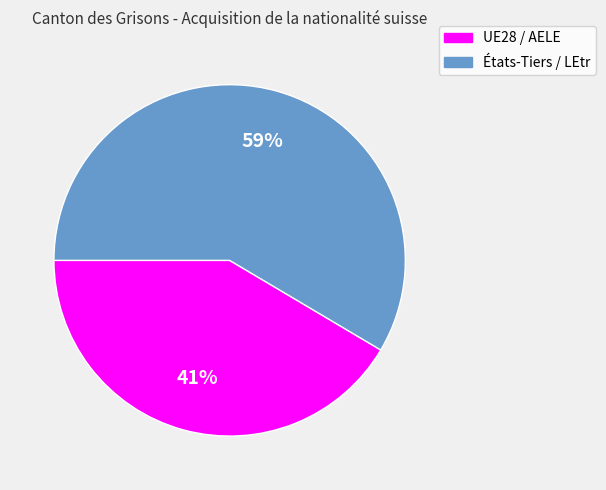

To the nearest percent, what portion does UE28 / AELE represent?

41%